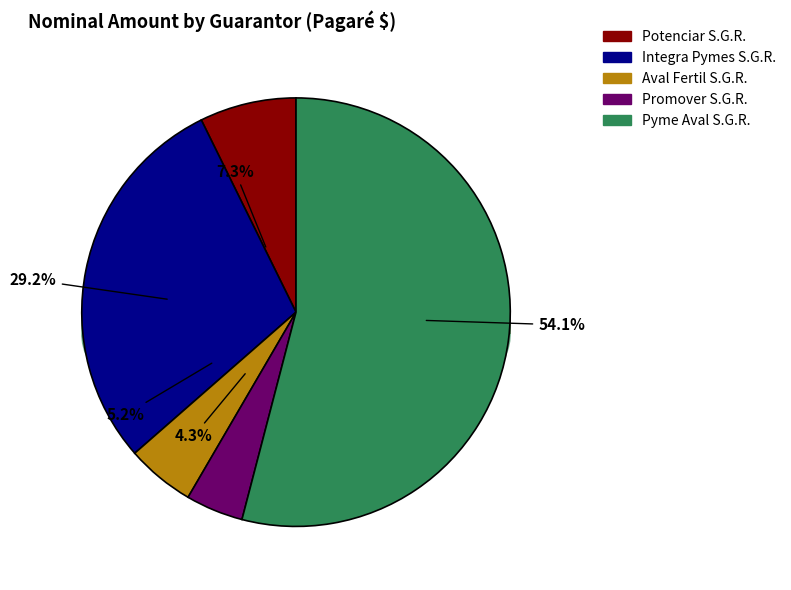

What is the change in value from Potenciar S.G.R. to Integra Pymes S.G.R.?

+75000000